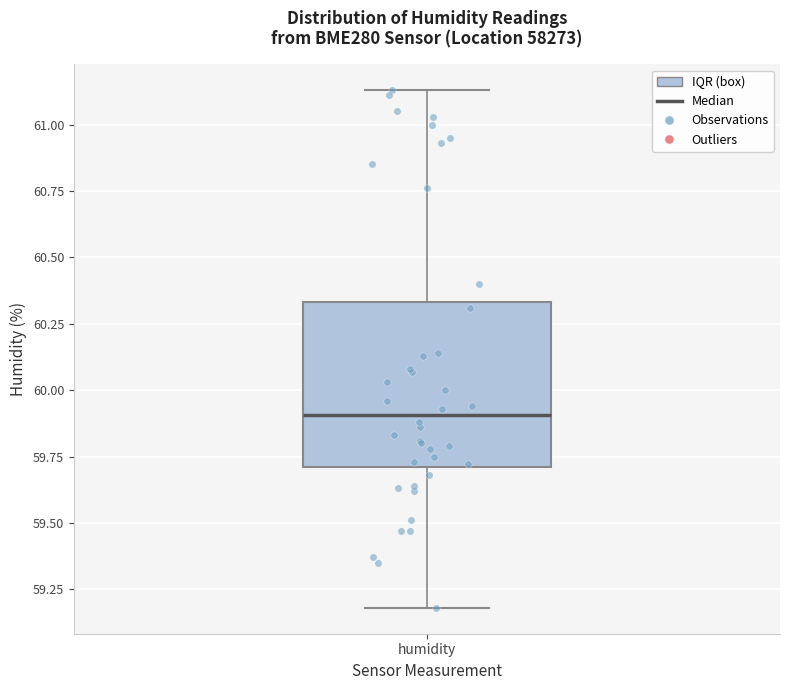

Where does the median line of the box for humidity sit on the y-axis? The values are not printed on the chart, so give them approximately, as read against the axis.

59.90